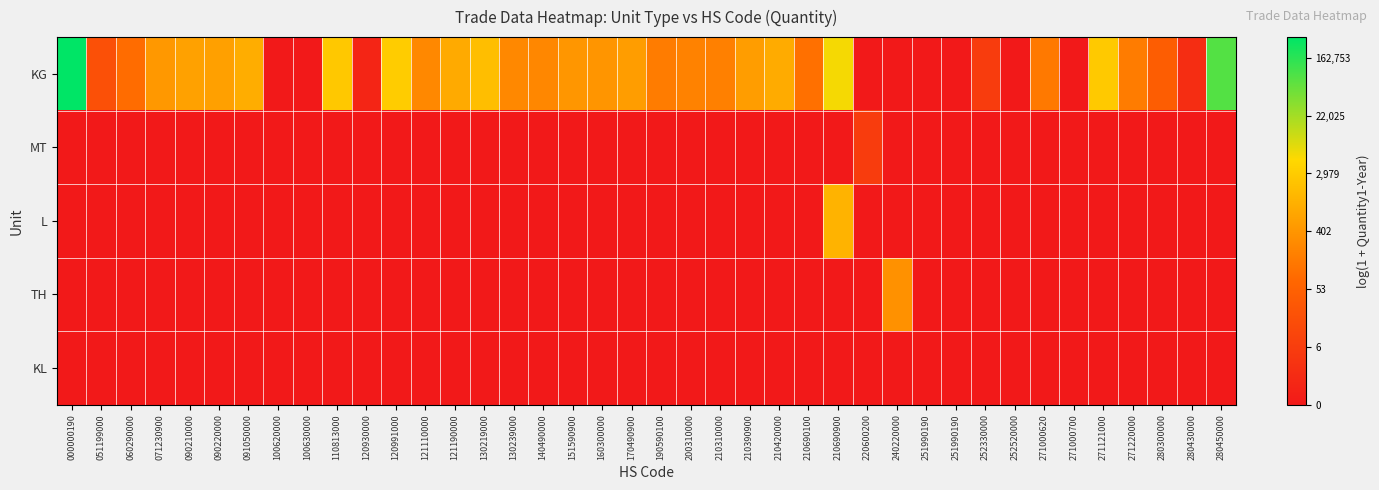

Reading left to right, list all the values displayed in this chart.

KG: 000000190=12.7	051199000=3.0	060290000=4.5	071230900=6.1	090210000=6.5	090220000=6.4	091050000=6.9	100620000=0.0	100630000=0.0	110813000=7.9	120930000=0.7	120991000=8.0	121110000=5.5	121190000=6.8	130219000=7.5	130239000=5.5	140490000=5.5	151590900=6.0	160300000=6.0	170490900=6.3	190590100=5.1	200310000=5.3	210310000=5.2	210390900=6.3	210420000=6.8	210690100=4.6	210690900=8.6	220600200=0.0	240220000=0.0	251990190=0.0	251990190=0.0	252330000=1.9	252520000=0.0	271000620=4.9	271000700=0.0	271121000=7.9	271220000=5.1	280300000=3.8	280430000=1.1	280450000=11.3
MT: 000000190=0.0	051199000=0.0	060290000=0.0	071230900=0.0	090210000=0.0	090220000=0.0	091050000=0.0	100620000=0.0	100630000=0.0	110813000=0.0	120930000=0.0	120991000=0.0	121110000=0.0	121190000=0.0	130219000=0.0	130239000=0.0	140490000=0.0	151590900=0.0	160300000=0.0	170490900=0.0	190590100=0.0	200310000=0.0	210310000=0.0	210390900=0.0	210420000=0.0	210690100=0.0	210690900=0.0	220600200=1.9	240220000=0.0	251990190=0.0	251990190=0.0	252330000=0.0	252520000=0.0	271000620=0.0	271000700=0.0	271121000=0.0	271220000=0.0	280300000=0.0	280430000=0.0	280450000=0.0
L: 000000190=0.0	051199000=0.0	060290000=0.0	071230900=0.0	090210000=0.0	090220000=0.0	091050000=0.0	100620000=0.0	100630000=0.0	110813000=0.0	120930000=0.0	120991000=0.0	121110000=0.0	121190000=0.0	130219000=0.0	130239000=0.0	140490000=0.0	151590900=0.0	160300000=0.0	170490900=0.0	190590100=0.0	200310000=0.0	210310000=0.0	210390900=0.0	210420000=0.0	210690100=0.0	210690900=7.1	220600200=0.0	240220000=0.0	251990190=0.0	251990190=0.0	252330000=0.0	252520000=0.0	271000620=0.0	271000700=0.0	271121000=0.0	271220000=0.0	280300000=0.0	280430000=0.0	280450000=0.0
TH: 000000190=0.0	051199000=0.0	060290000=0.0	071230900=0.0	090210000=0.0	090220000=0.0	091050000=0.0	100620000=0.0	100630000=0.0	110813000=0.0	120930000=0.0	120991000=0.0	121110000=0.0	121190000=0.0	130219000=0.0	130239000=0.0	140490000=0.0	151590900=0.0	160300000=0.0	170490900=0.0	190590100=0.0	200310000=0.0	210310000=0.0	210390900=0.0	210420000=0.0	210690100=0.0	210690900=0.0	220600200=0.0	240220000=5.9	251990190=0.0	251990190=0.0	252330000=0.0	252520000=0.0	271000620=0.0	271000700=0.0	271121000=0.0	271220000=0.0	280300000=0.0	280430000=0.0	280450000=0.0
KL: 000000190=0.0	051199000=0.0	060290000=0.0	071230900=0.0	090210000=0.0	090220000=0.0	091050000=0.0	100620000=0.0	100630000=0.0	110813000=0.0	120930000=0.0	120991000=0.0	121110000=0.0	121190000=0.0	130219000=0.0	130239000=0.0	140490000=0.0	151590900=0.0	160300000=0.0	170490900=0.0	190590100=0.0	200310000=0.0	210310000=0.0	210390900=0.0	210420000=0.0	210690100=0.0	210690900=0.0	220600200=0.0	240220000=0.0	251990190=0.0	251990190=0.0	252330000=0.0	252520000=0.0	271000620=0.0	271000700=0.0	271121000=0.0	271220000=0.0	280300000=0.0	280430000=0.0	280450000=0.0